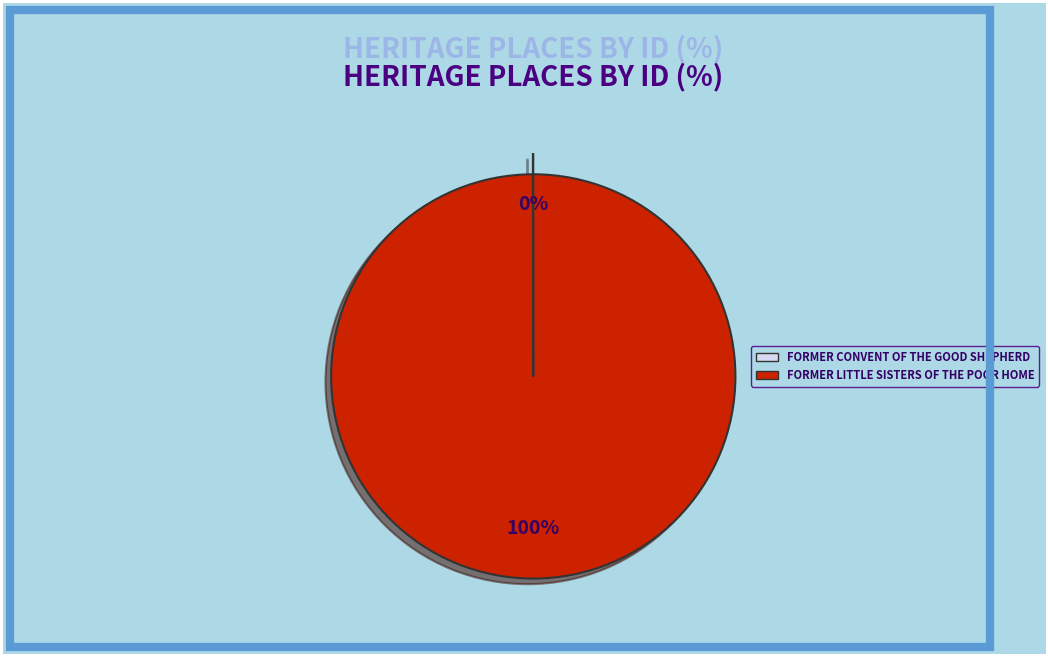

To the nearest percent, what portion does FORMER LITTLE SISTERS OF THE POOR HOME represent?

100%